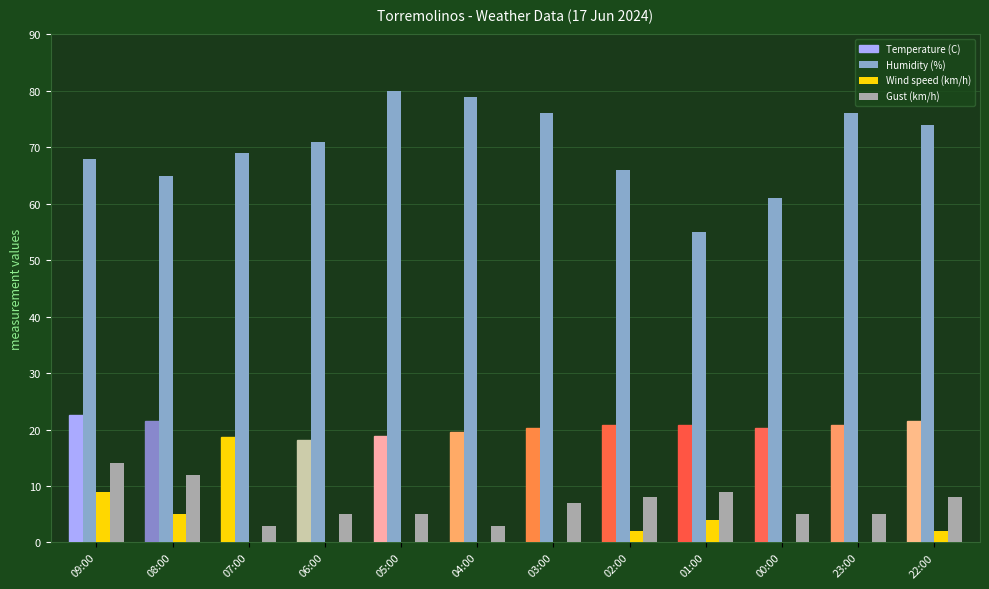

At which label is Humidity (%) closest to 67?

09:00